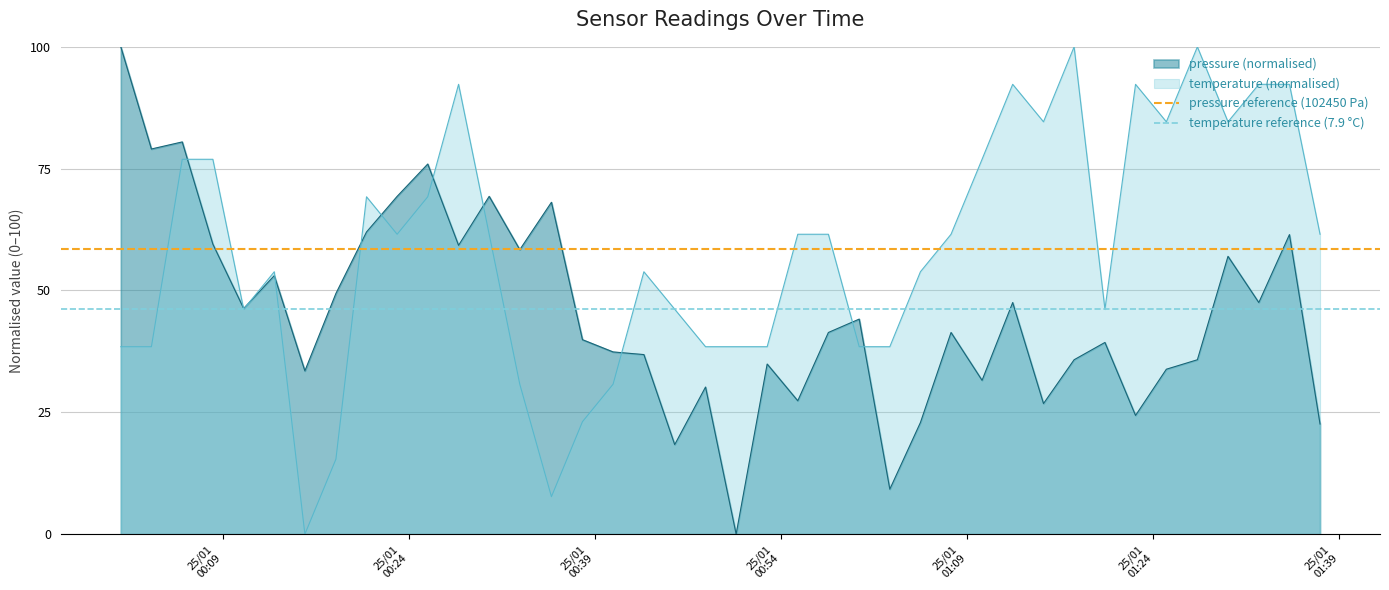

What is the highest value of the pressure (normalised) series?

100.0